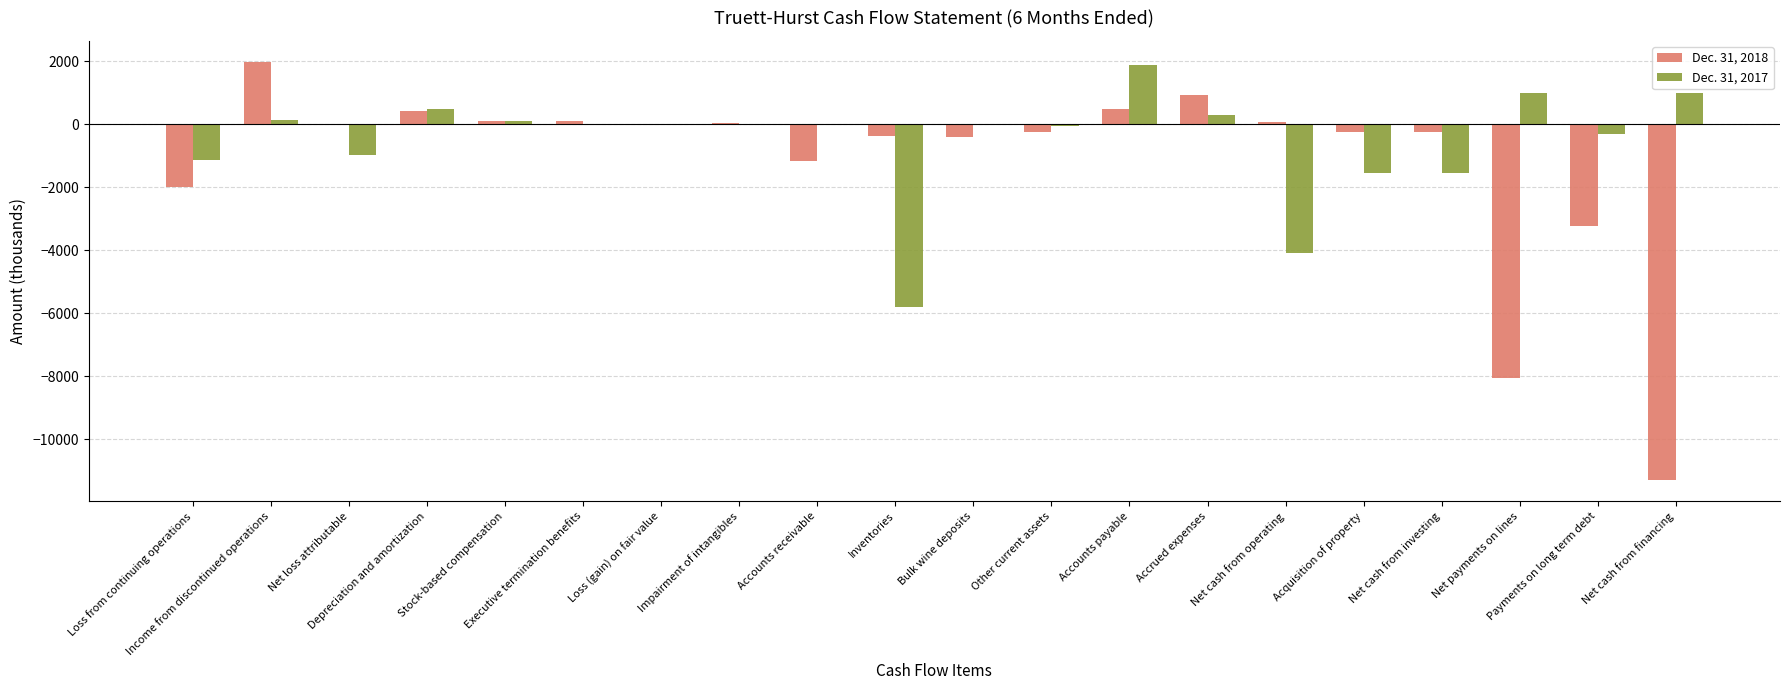

What is the maximum value shown in the chart?

1990